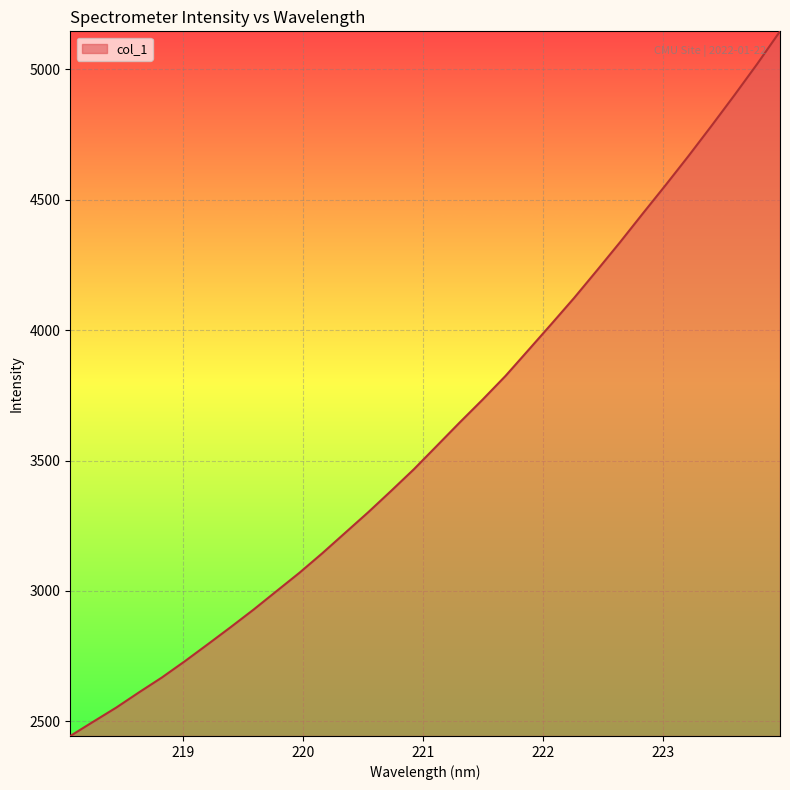

What is the minimum value shown in the chart?

2444.2